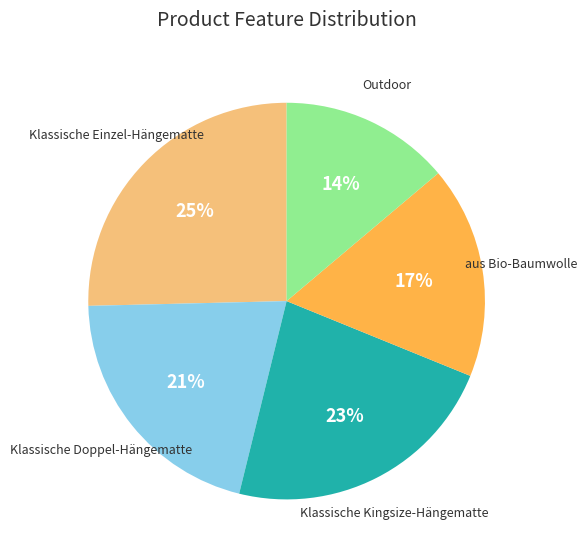

Combined, do Klassische Doppel-Hängematte and aus Bio-Baumwolle account for over 50%?

No